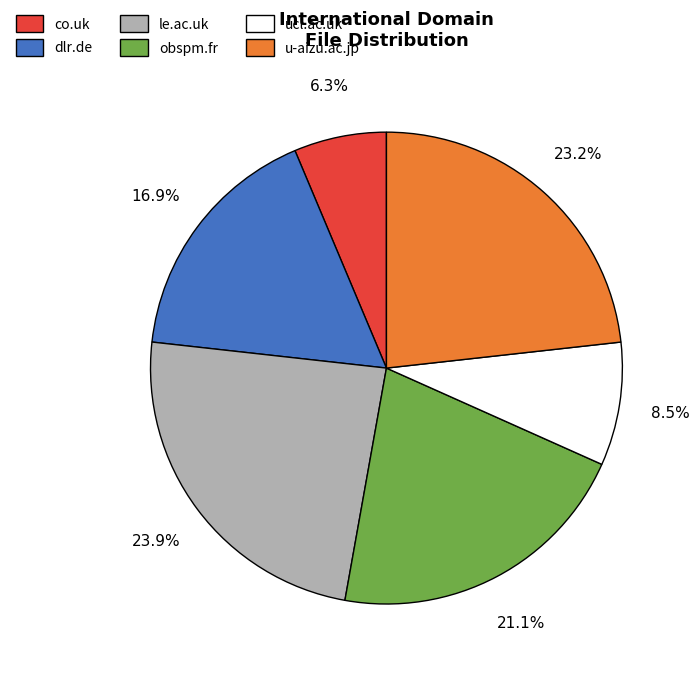

The co.uk slice represents 6% of the pie. True or false?

True